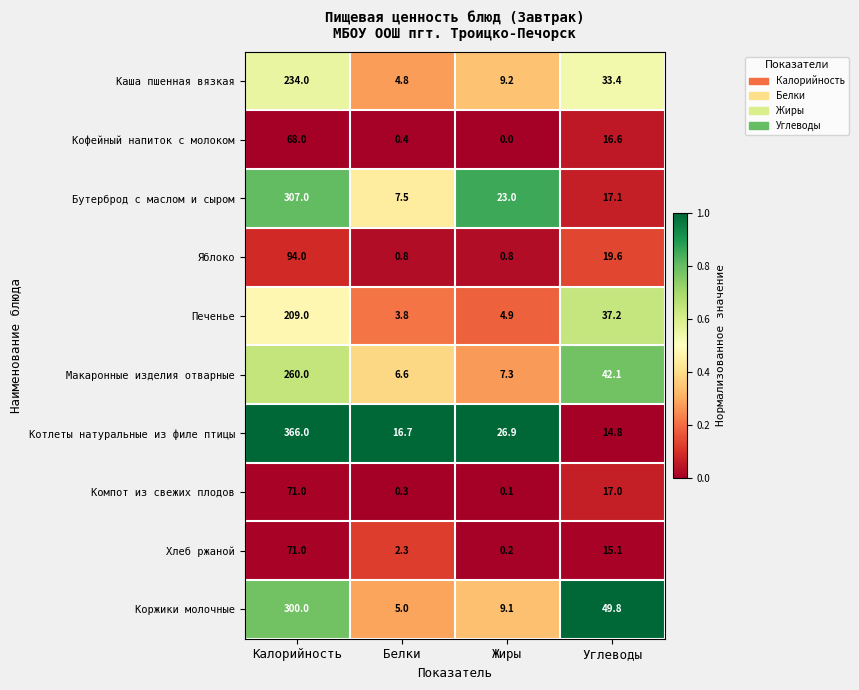

Which label corresponds to the smallest value in the chart?

Жиры